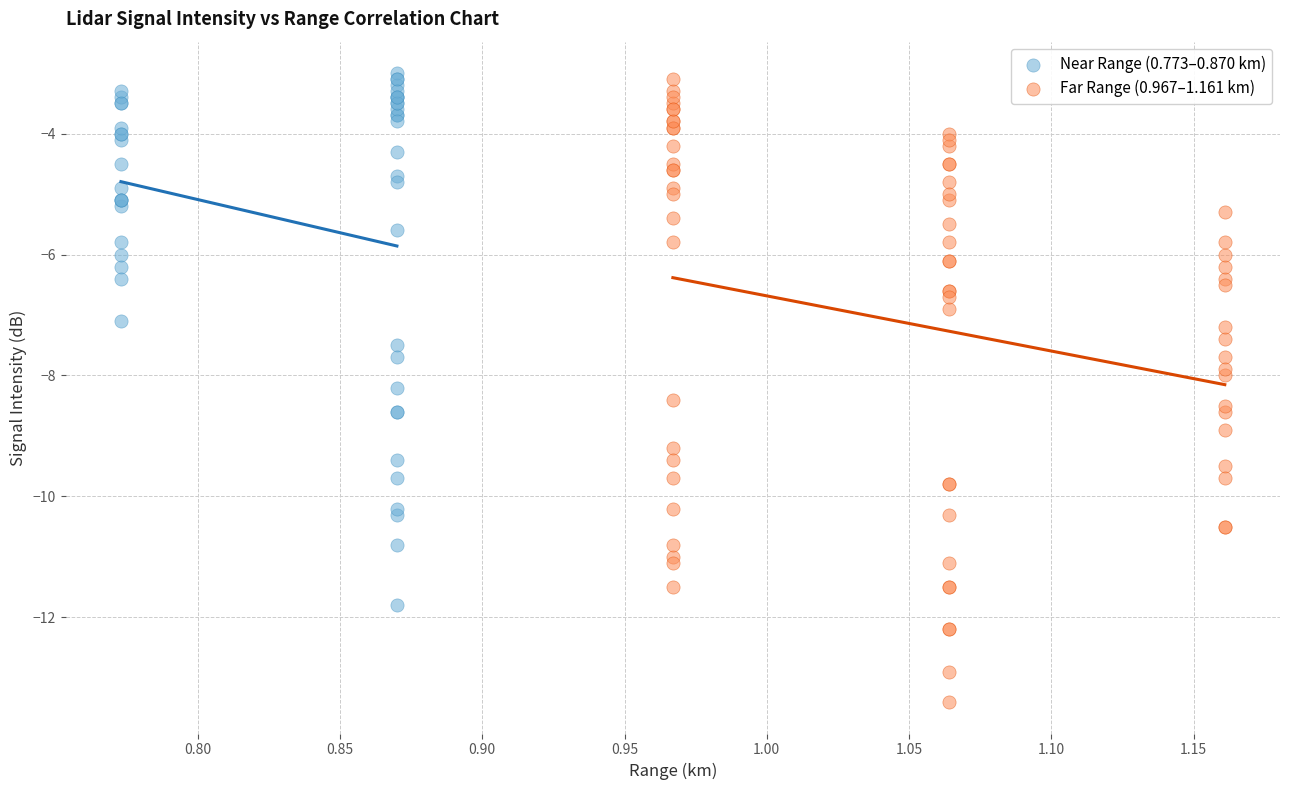

Which series has the widest spread of Y values?

Far Range (0.967–1.161 km)